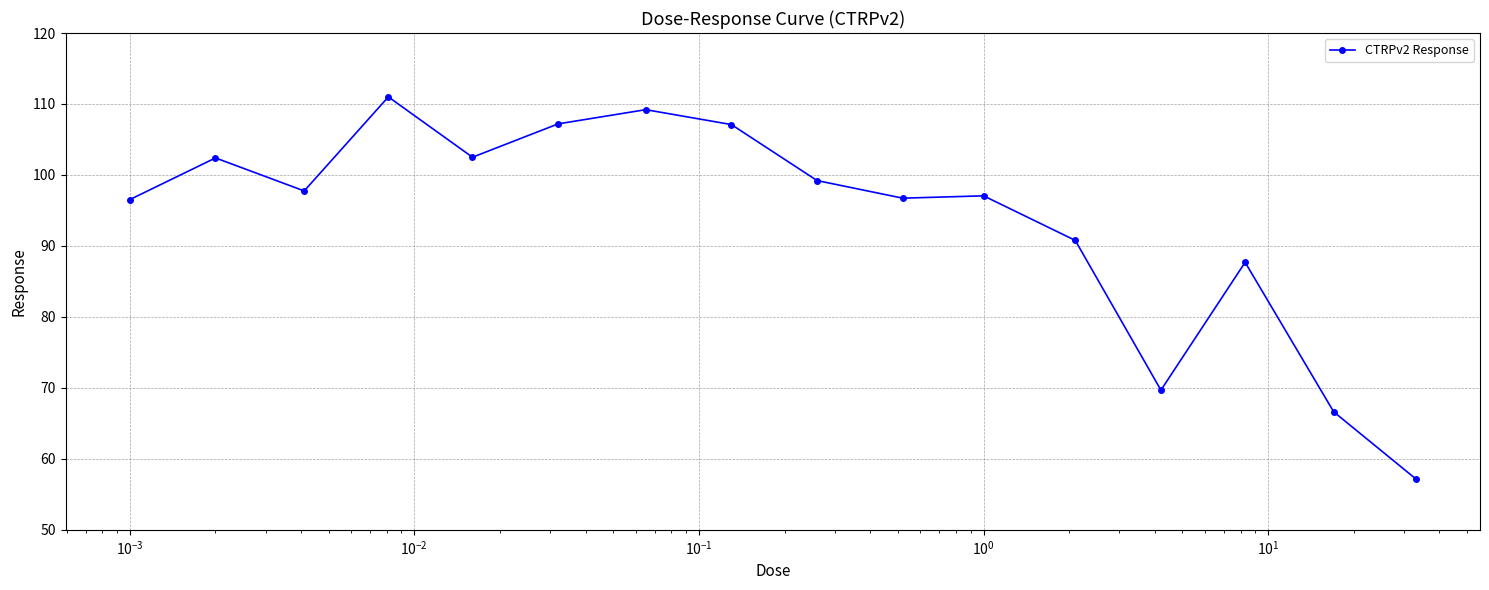

True or false: the data has more than 0 interior local peaks.

True